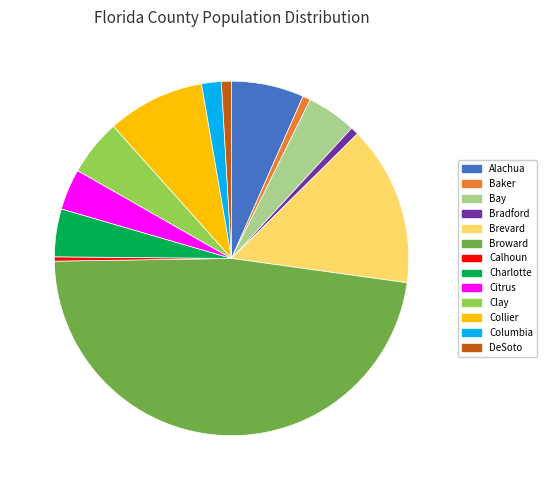

Which slice is the largest?

Broward